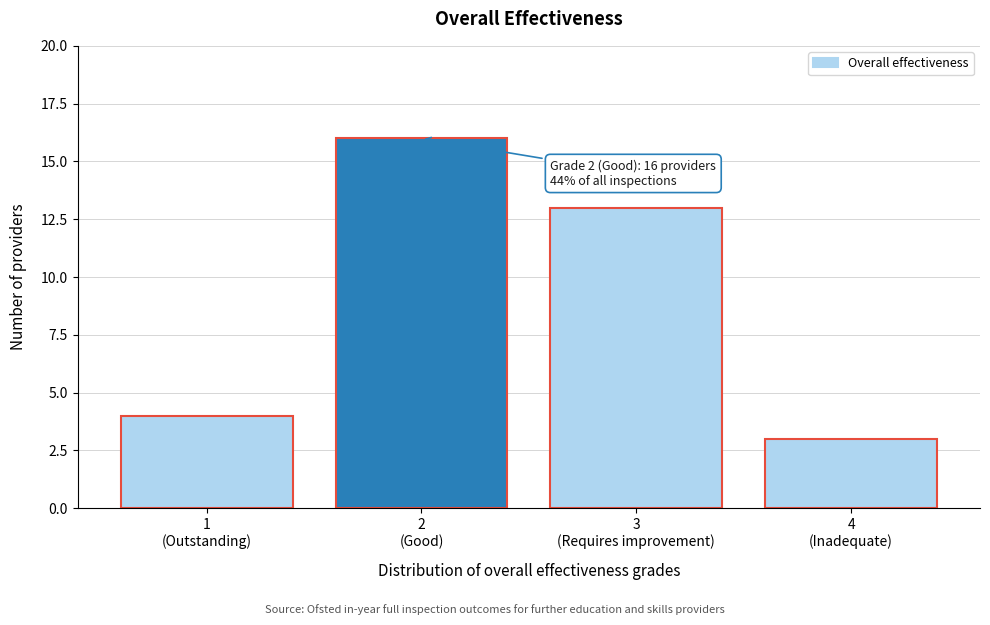

Reading right to left, extract all data points from this chart.

3	13	16	4